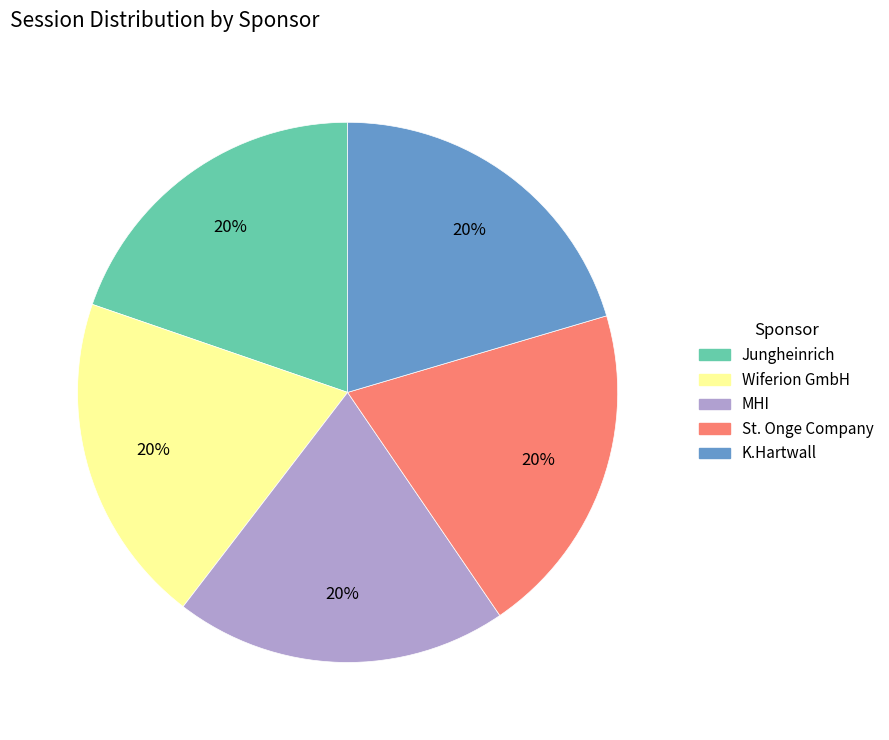

The Jungheinrich slice represents 20% of the pie. True or false?

True